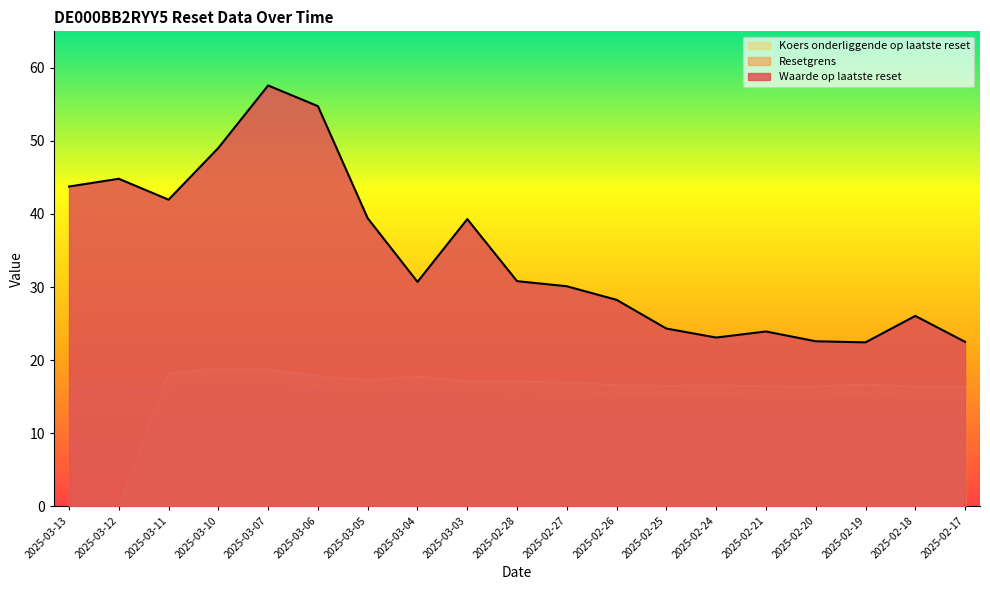

What is the sum of all Waarde op laatste reset values?

655.4